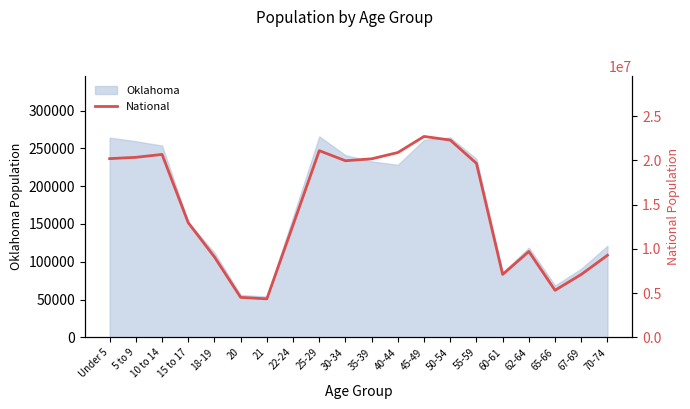

Reading left to right, list all the values displayed in this chart.

20201362	20348657	20677194	12954254	9086089	4519129	4354294	12712576	21101849	19962099	20179642	20890964	22708591	22298125	19664805	7113727	9704197	5319902	7115361	9278166